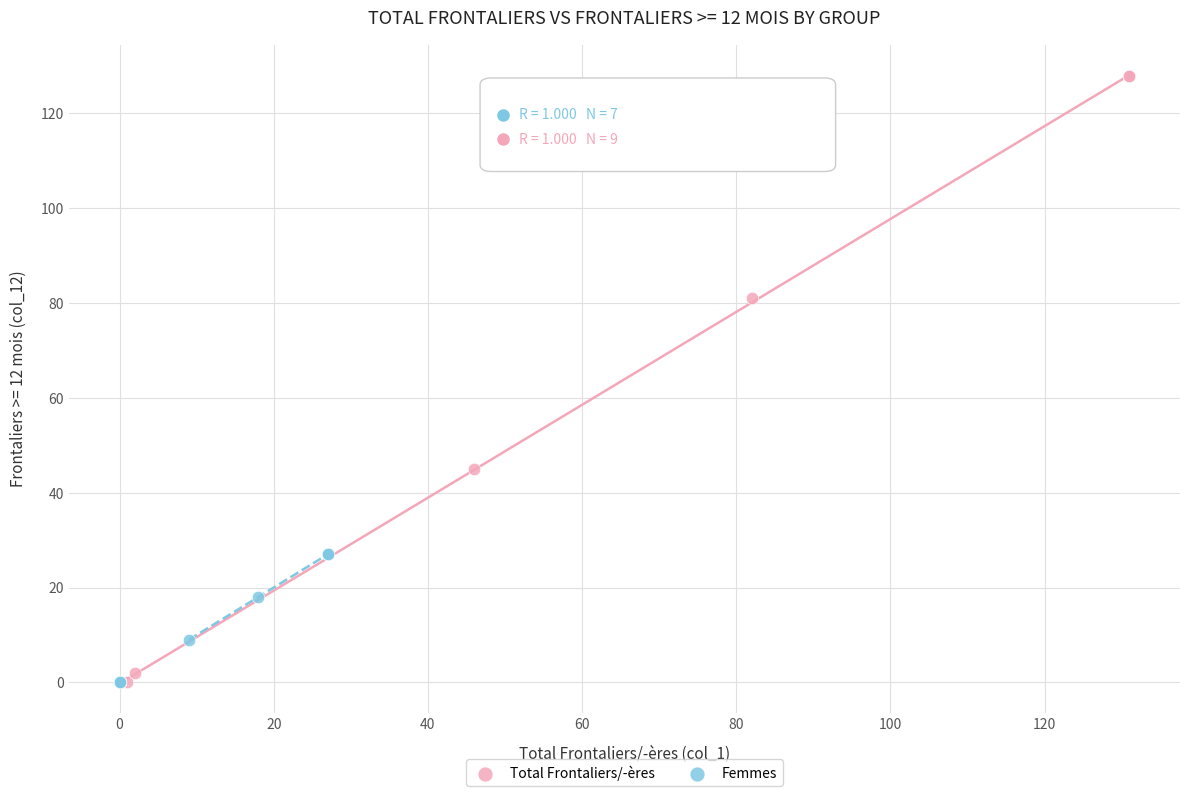

What are all the series names shown in the legend?

Total Frontaliers/-ères, Femmes